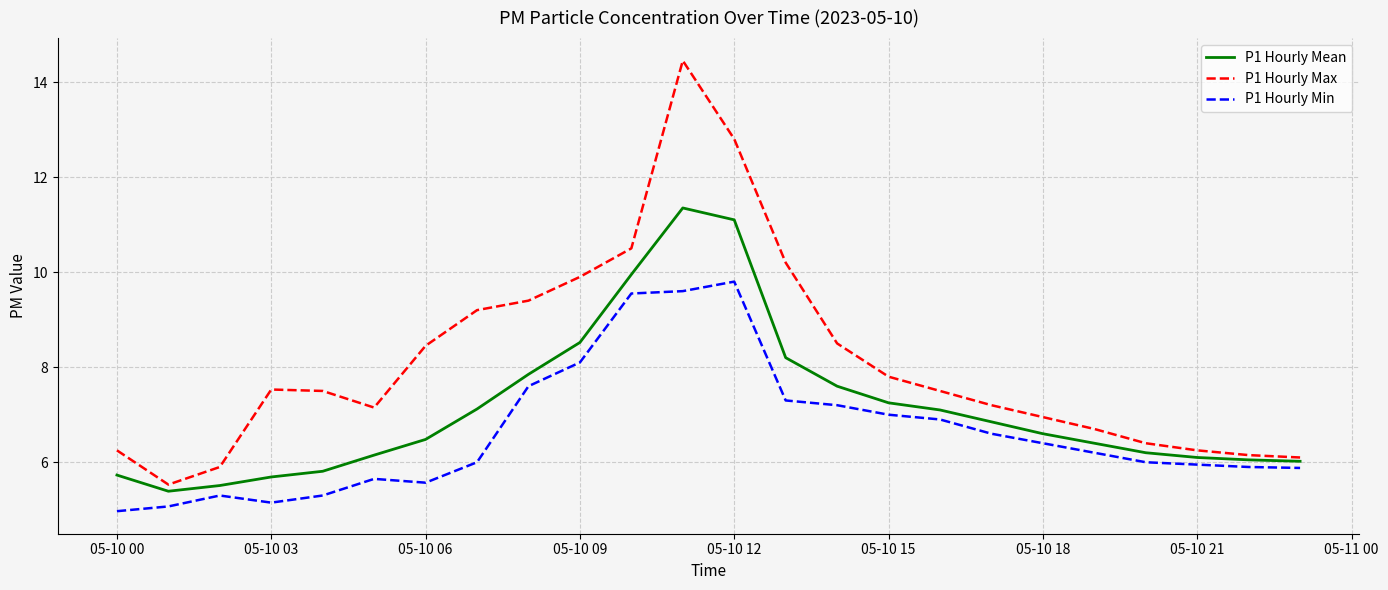

What is the smallest value displayed?

5.0